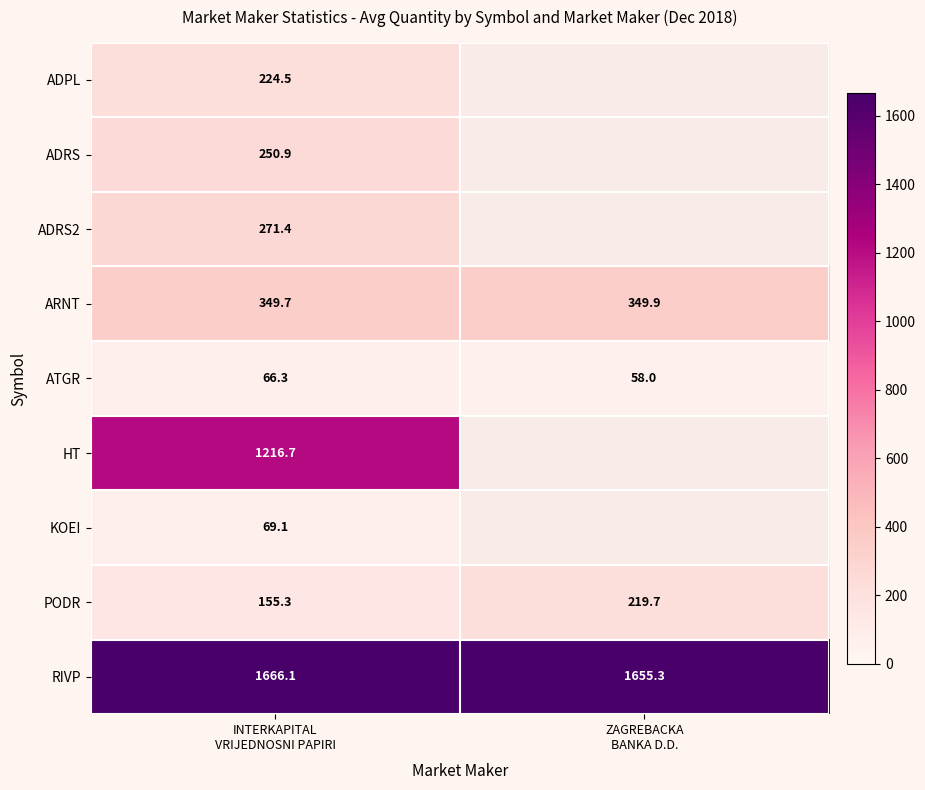

At which category is the sum across all series the highest?

INTERKAPITAL
VRIJEDNOSNI PAPIRI